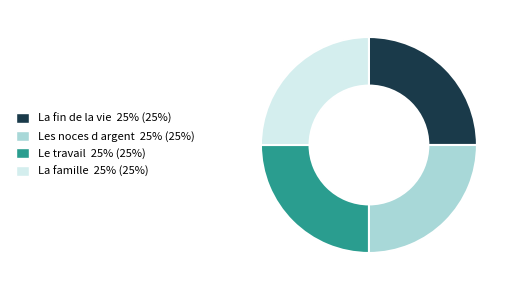

What is the ratio of the value at Les noces d argent to the value at La famille?

1.0